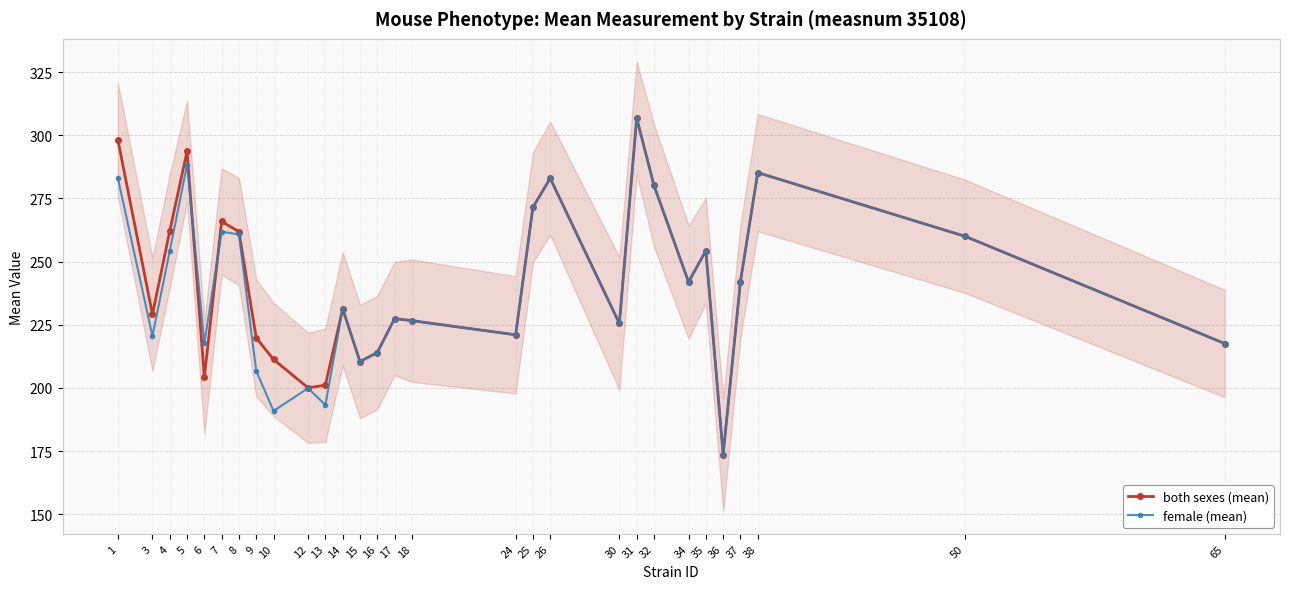

What is the value of the both sexes (mean) point at the 20th from the left?

225.5